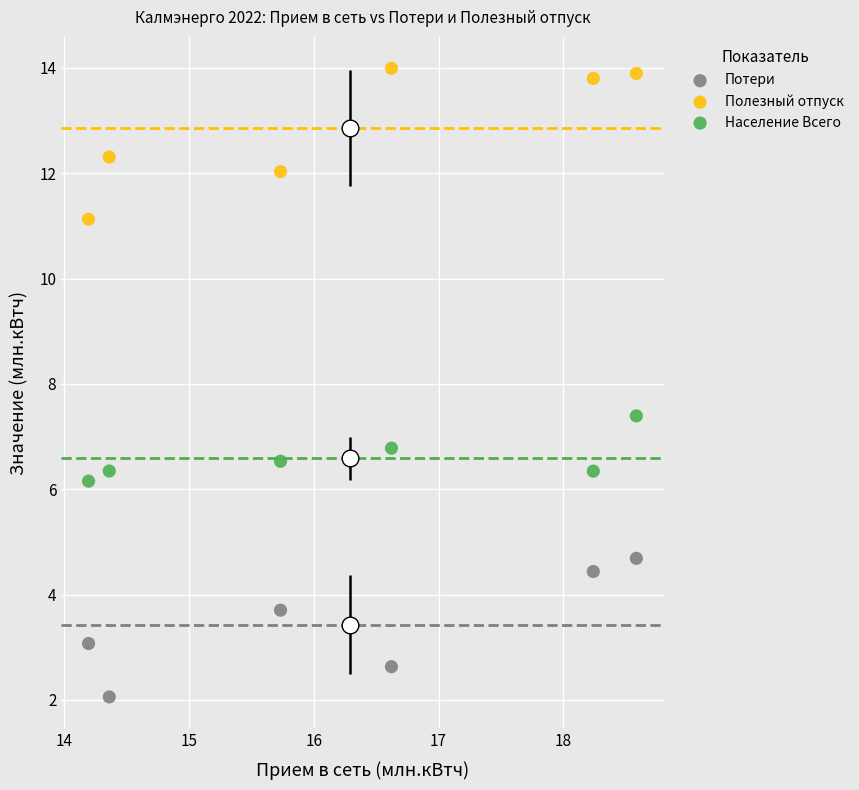

Across all data points, what is the range of Y values (max minus min)?

11.9